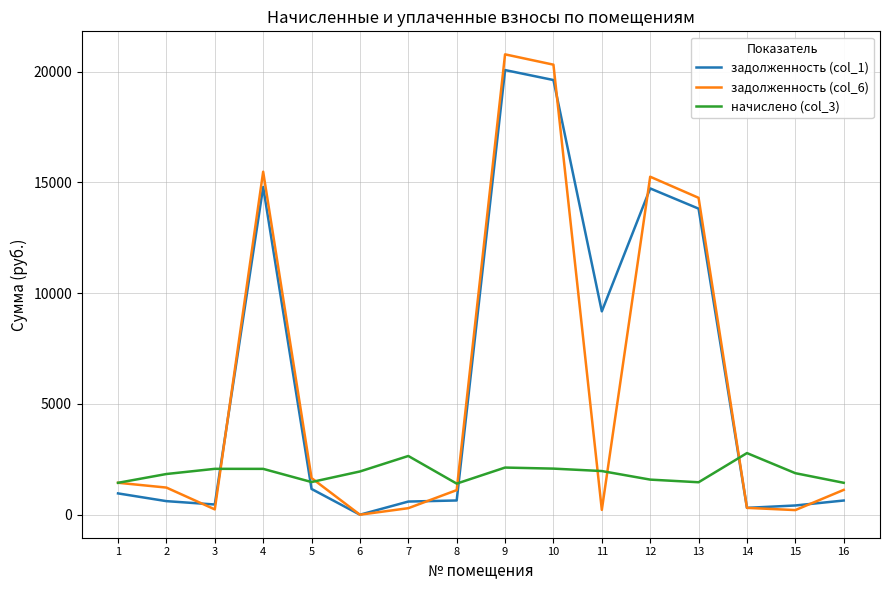

Is the value of задолженность (col_6) at 14 greater than the value of начислено (col_3) at 9?

No